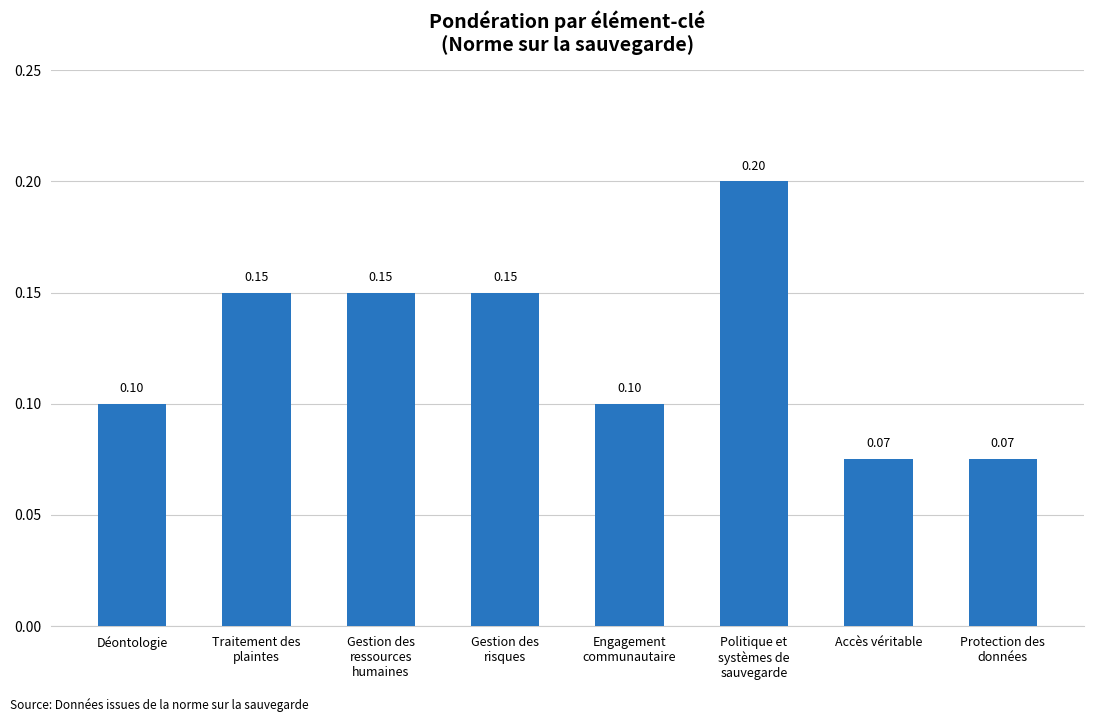

Is it true that the value at Protection des
données is 0.1?

True